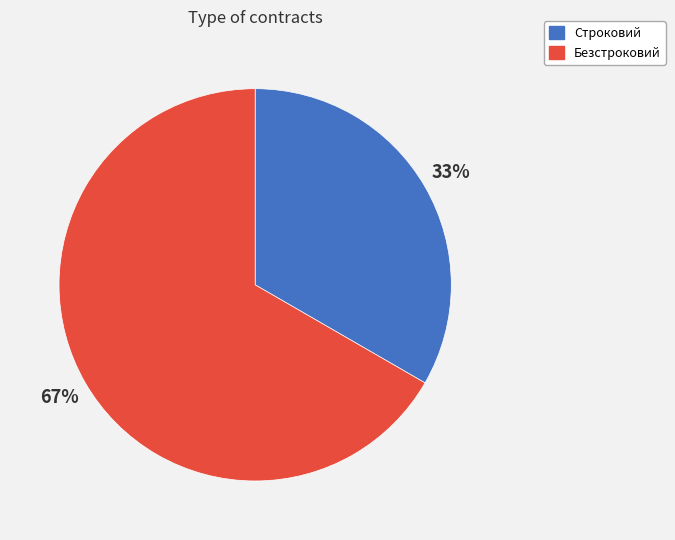

Which slice is the largest?

Безстроковий